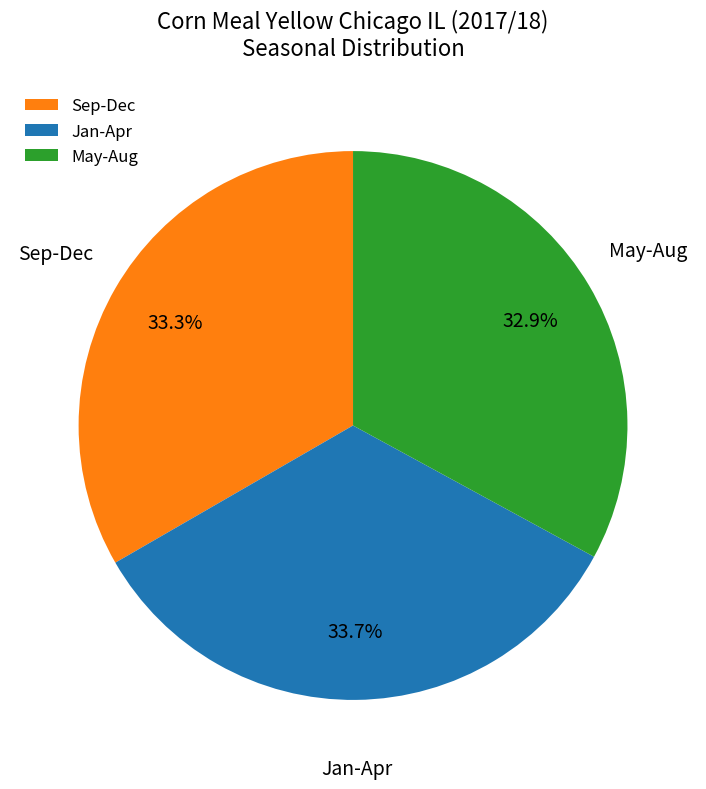

What percentage is NOT represented by Sep-Dec?

66.7%